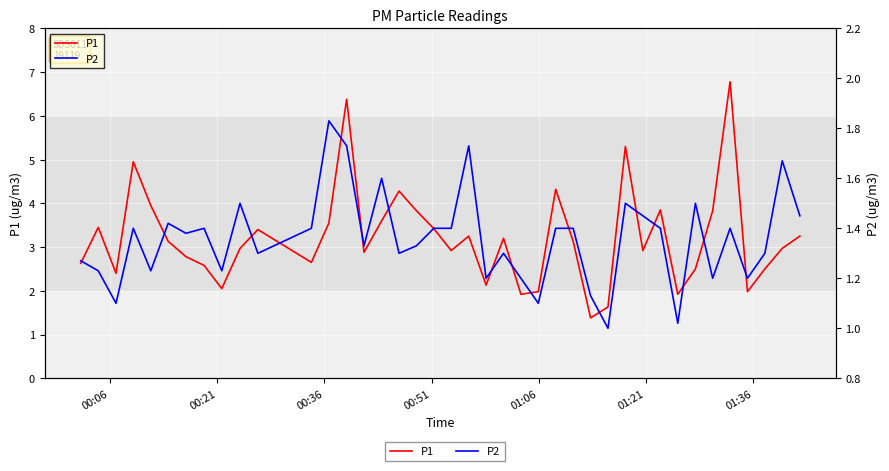

How many data points in P1 are less than 3?

20